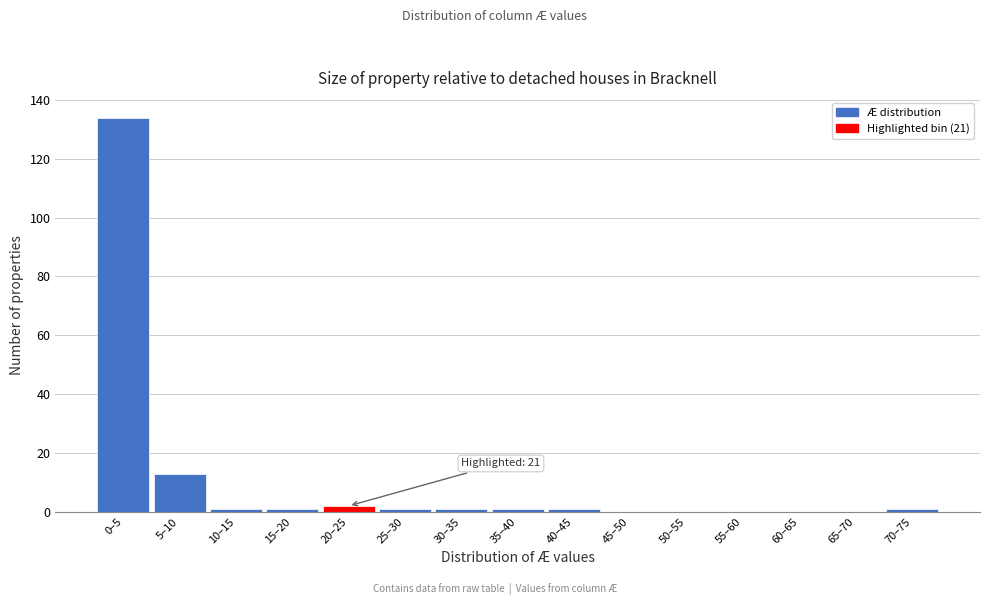

Reading right to left, transcribe all the data shown in this chart.

70–75=1	65–70=0	60–65=0	55–60=0	50–55=0	45–50=0	40–45=1	35–40=1	30–35=1	25–30=1	20–25=2	15–20=1	10–15=1	5–10=13	0–5=134